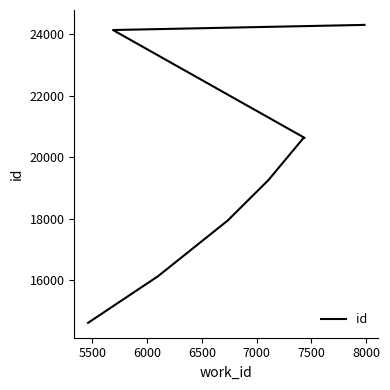

Between 8000 and 7000, which is larger?

8000